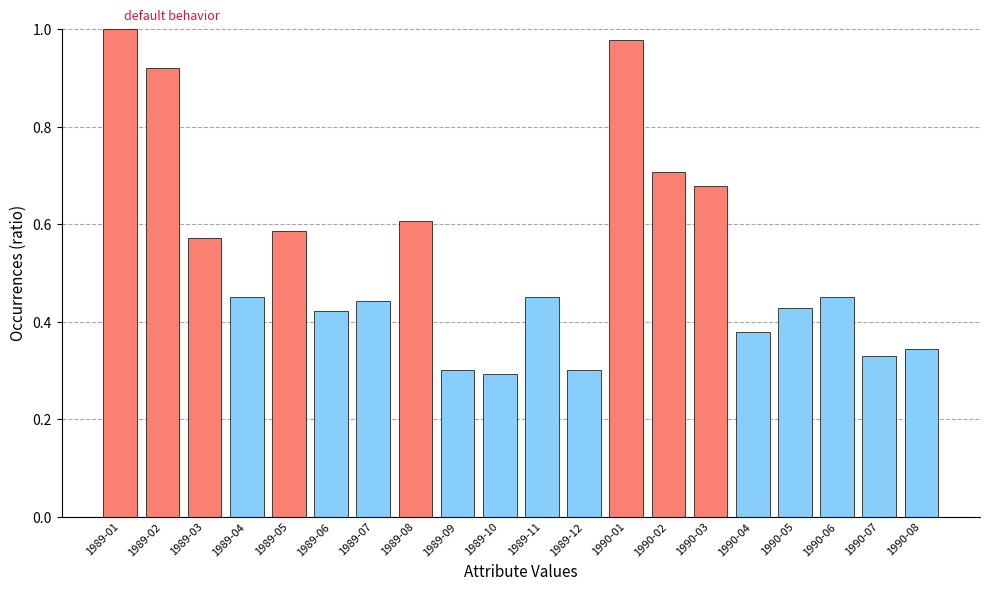

What is the label of the 4th bar from the left?

1989-04